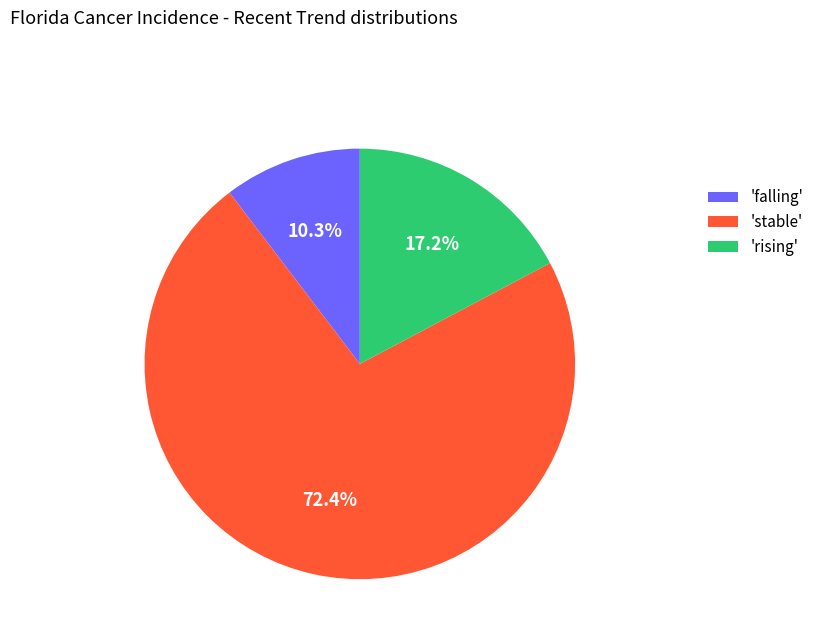

Rank the categories by value from highest to lowest.

'stable', 'rising', 'falling'